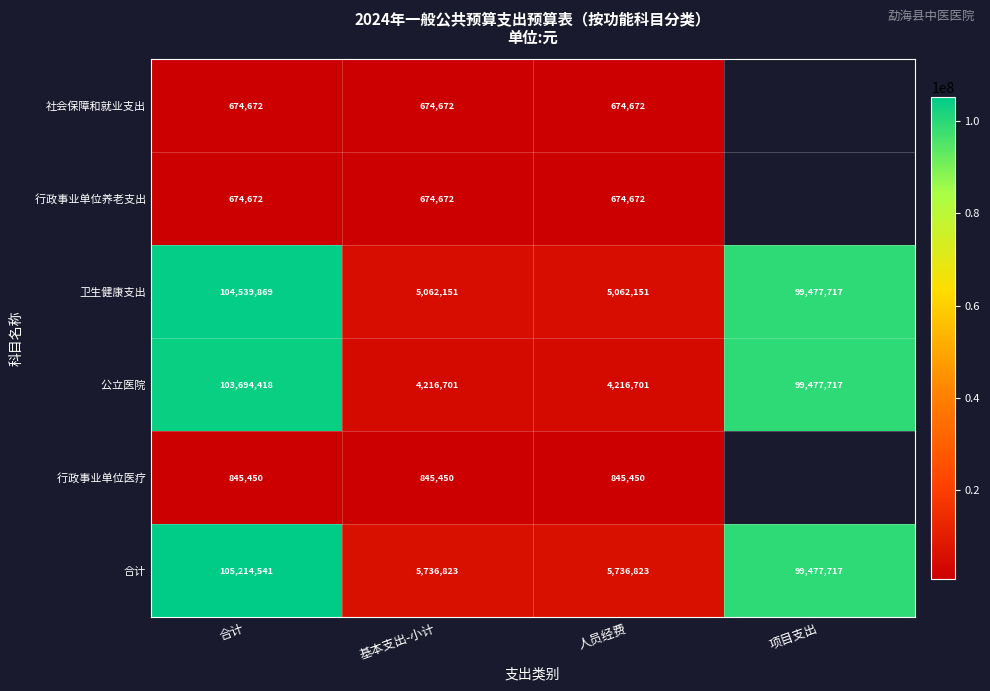

At how many categories does at least one series exceed 72336045?

2